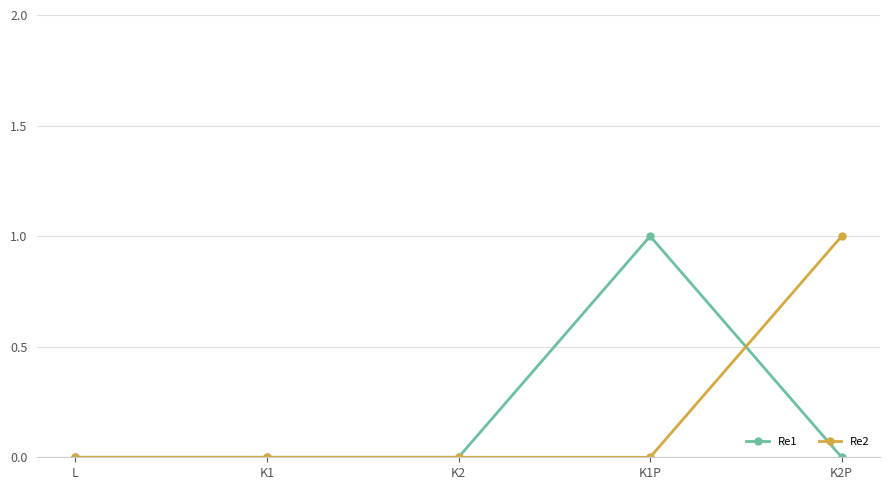

Reading right to left, what are all the values shown in this chart?

Re1: K2P=0	K1P=1	K2=0	K1=0	L=0
Re2: K2P=1	K1P=0	K2=0	K1=0	L=0